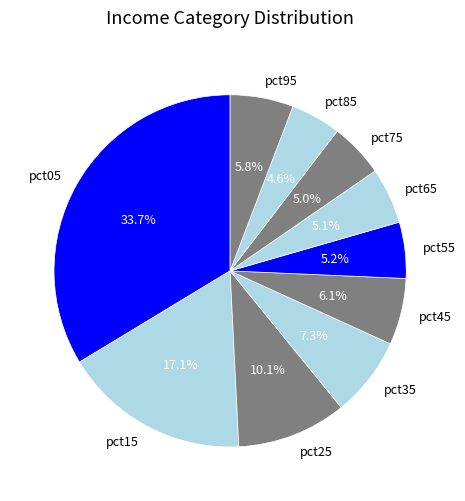

Which slice is the largest?

pct05